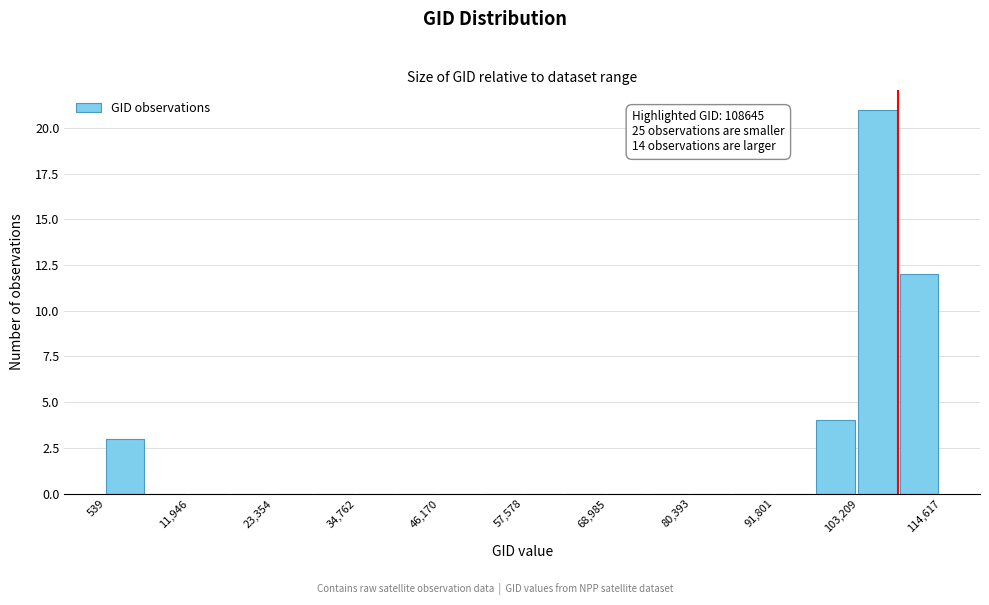

Around what value on the x-axis is the tallest bar? Give the approximate position of its centre, as read against the axis.

106000